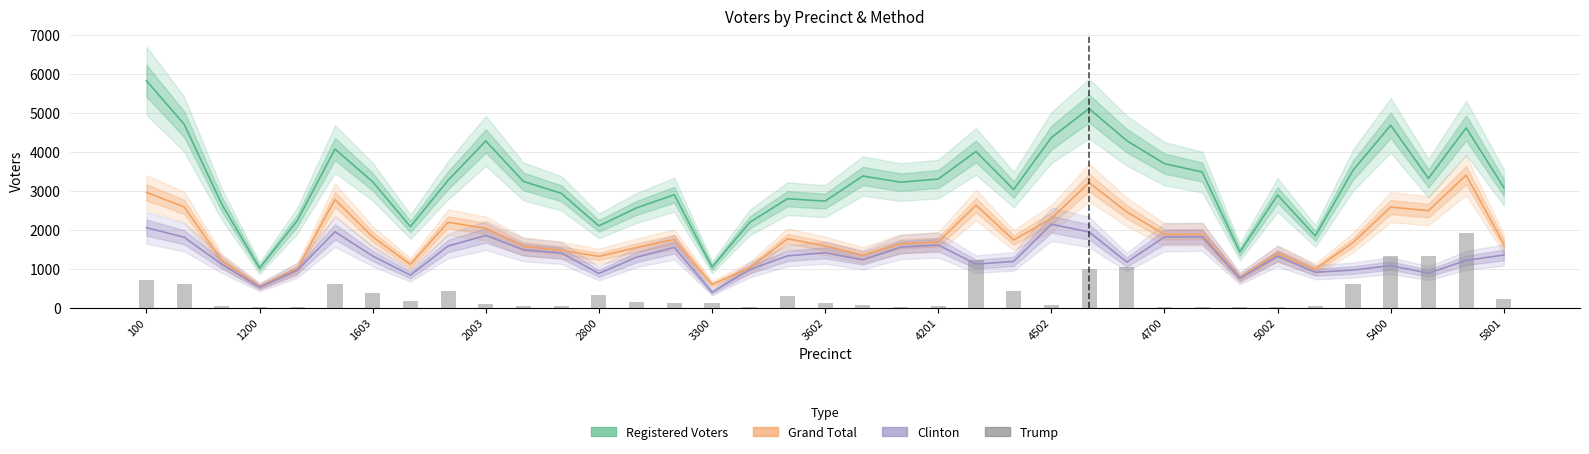

Count the number of categories in the chart.

37